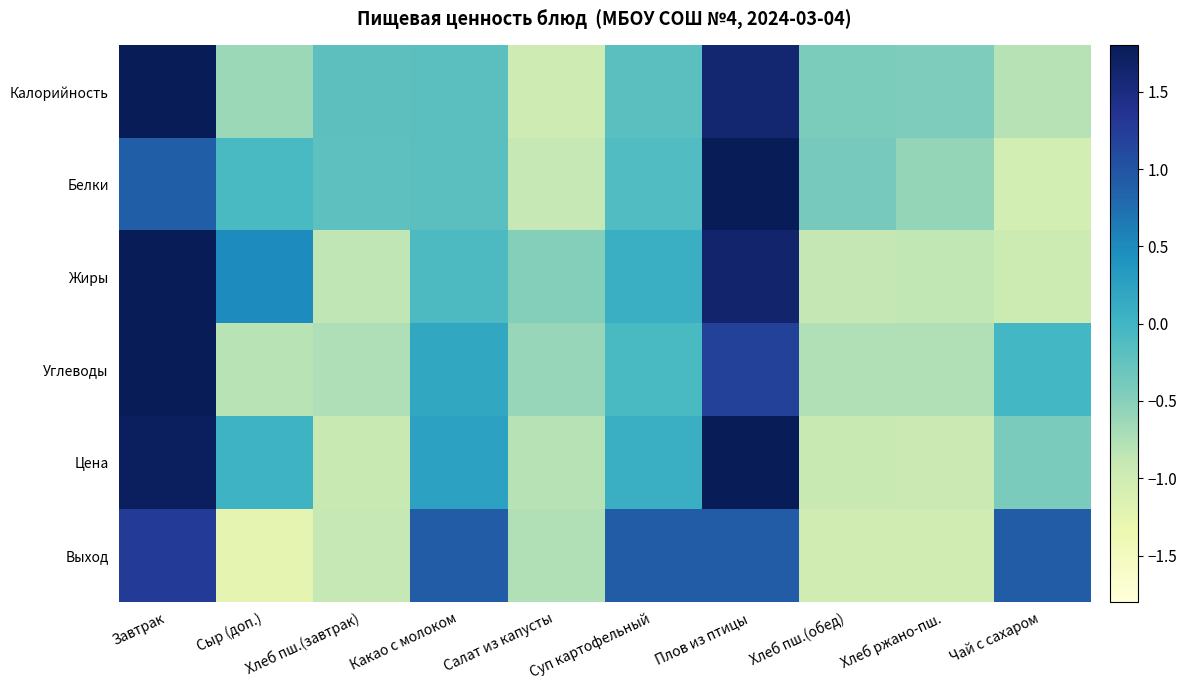

Reading left to right, extract all data points from this chart.

Калорийность: Завтрак=2.2	Сыр (доп.)=-0.6	Хлеб пш.(завтрак)=-0.2	Какао с молоком=-0.2	Салат из капусты=-1.0	Суп картофельный=-0.2	Плов из птицы=1.6	Хлеб пш.(обед)=-0.4	Хлеб ржано-пш.=-0.4	Чай с сахаром=-0.8
Белки: Завтрак=0.9	Сыр (доп.)=-0.1	Хлеб пш.(завтрак)=-0.2	Какао с молоком=-0.2	Салат из капусты=-0.9	Суп картофельный=-0.1	Плов из птицы=2.6	Хлеб пш.(обед)=-0.4	Хлеб ржано-пш.=-0.6	Чай с сахаром=-1.1
Жиры: Завтрак=1.9	Сыр (доп.)=0.5	Хлеб пш.(завтрак)=-0.8	Какао с молоком=-0.1	Салат из капусты=-0.5	Суп картофельный=0.1	Плов из птицы=1.6	Хлеб пш.(обед)=-0.9	Хлеб ржано-пш.=-0.9	Чай с сахаром=-1.0
Углеводы: Завтрак=2.4	Сыр (доп.)=-0.8	Хлеб пш.(завтрак)=-0.8	Какао с молоком=0.2	Салат из капусты=-0.6	Суп картофельный=-0.1	Плов из птицы=1.2	Хлеб пш.(обед)=-0.8	Хлеб ржано-пш.=-0.8	Чай с сахаром=-0.0
Цена: Завтрак=1.7	Сыр (доп.)=0.0	Хлеб пш.(завтрак)=-0.9	Какао с молоком=0.3	Салат из капусты=-0.8	Суп картофельный=0.1	Плов из птицы=1.9	Хлеб пш.(обед)=-0.9	Хлеб ржано-пш.=-0.9	Чай с сахаром=-0.4
Выход: Завтрак=1.3	Сыр (доп.)=-1.3	Хлеб пш.(завтрак)=-0.9	Какао с молоком=0.9	Салат из капусты=-0.8	Суп картофельный=0.9	Плов из птицы=0.9	Хлеб пш.(обед)=-1.0	Хлеб ржано-пш.=-1.0	Чай с сахаром=0.9